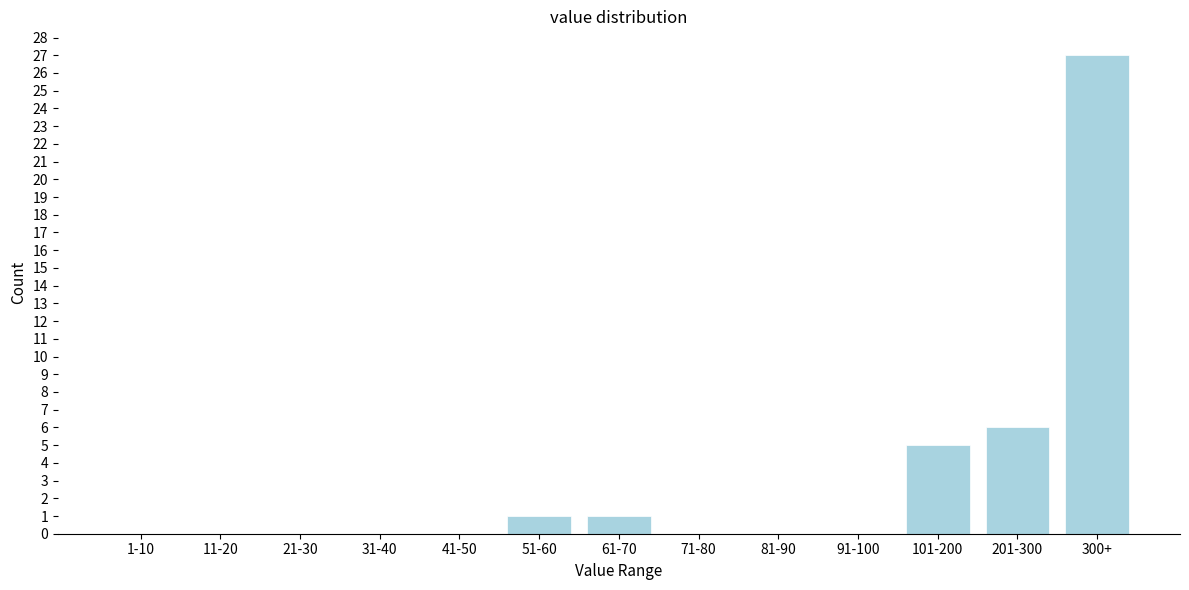

Reading left to right, list all the values displayed in this chart.

1-10=0	11-20=0	21-30=0	31-40=0	41-50=0	51-60=1	61-70=1	71-80=0	81-90=0	91-100=0	101-200=5	201-300=6	300+=27